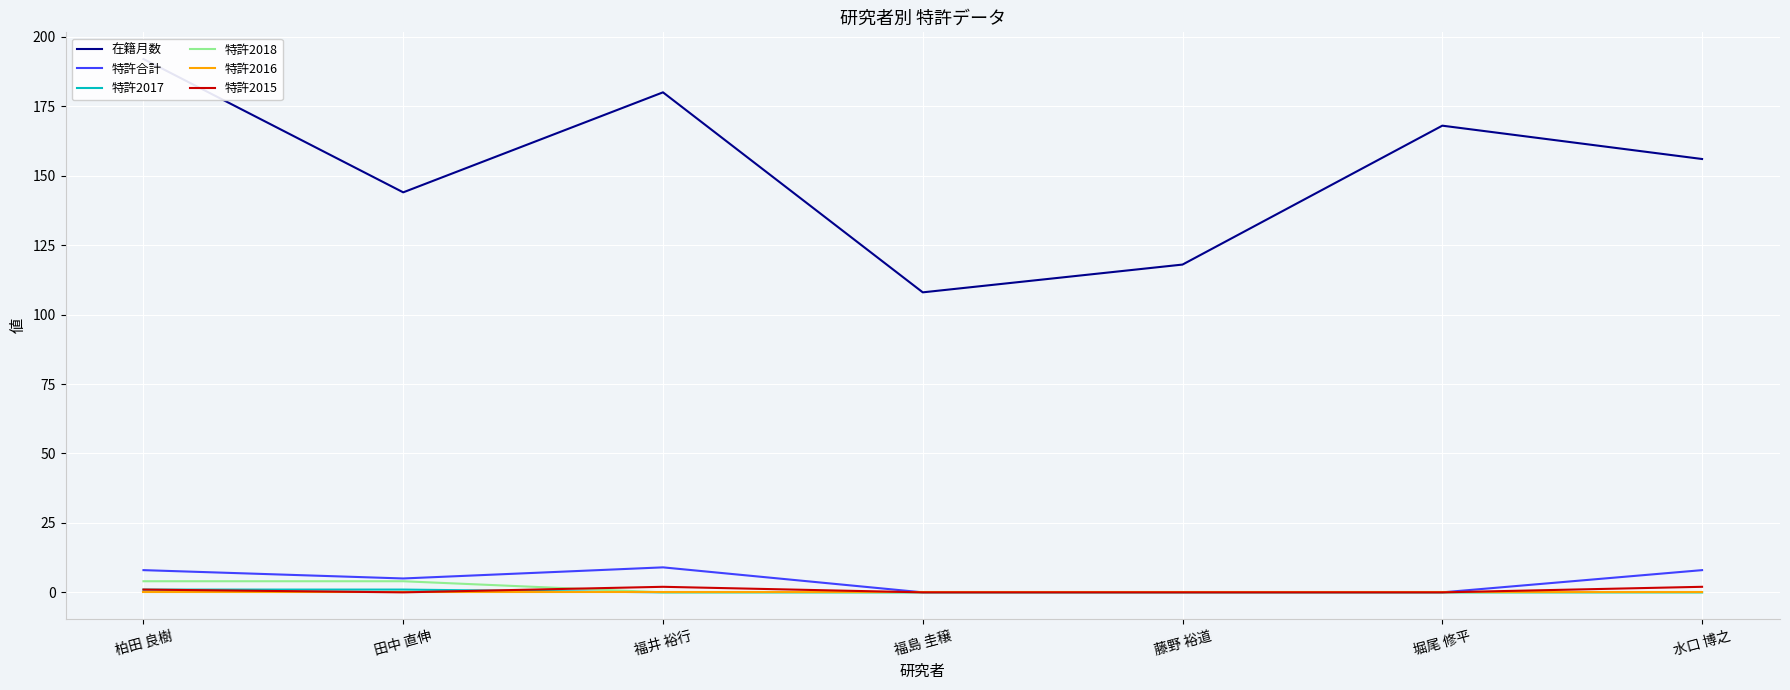

How many interior local valleys does the 在籍月数 series have?

2